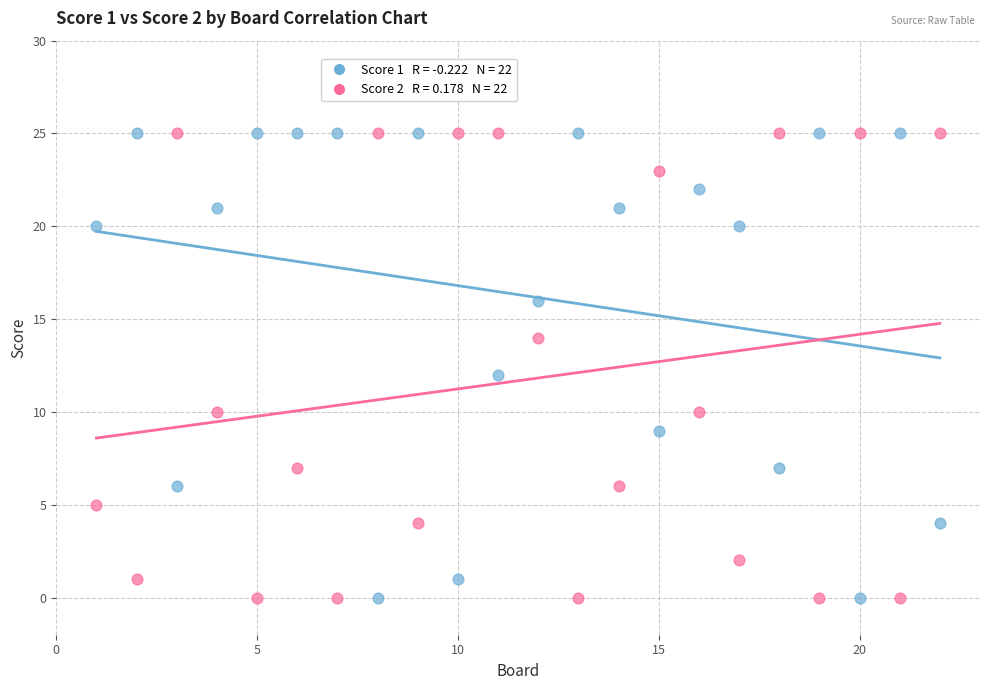

Across all data points, what is the range of X values (max minus min)?

21